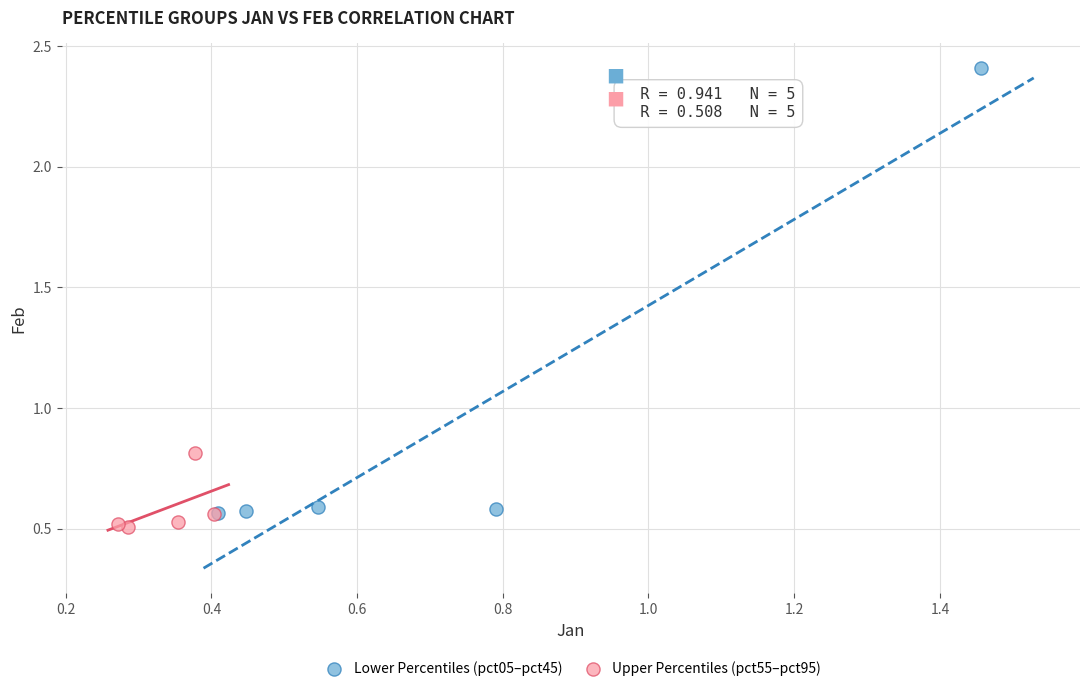

Which series contains the highest Y value?

Lower Percentiles (pct05–pct45)